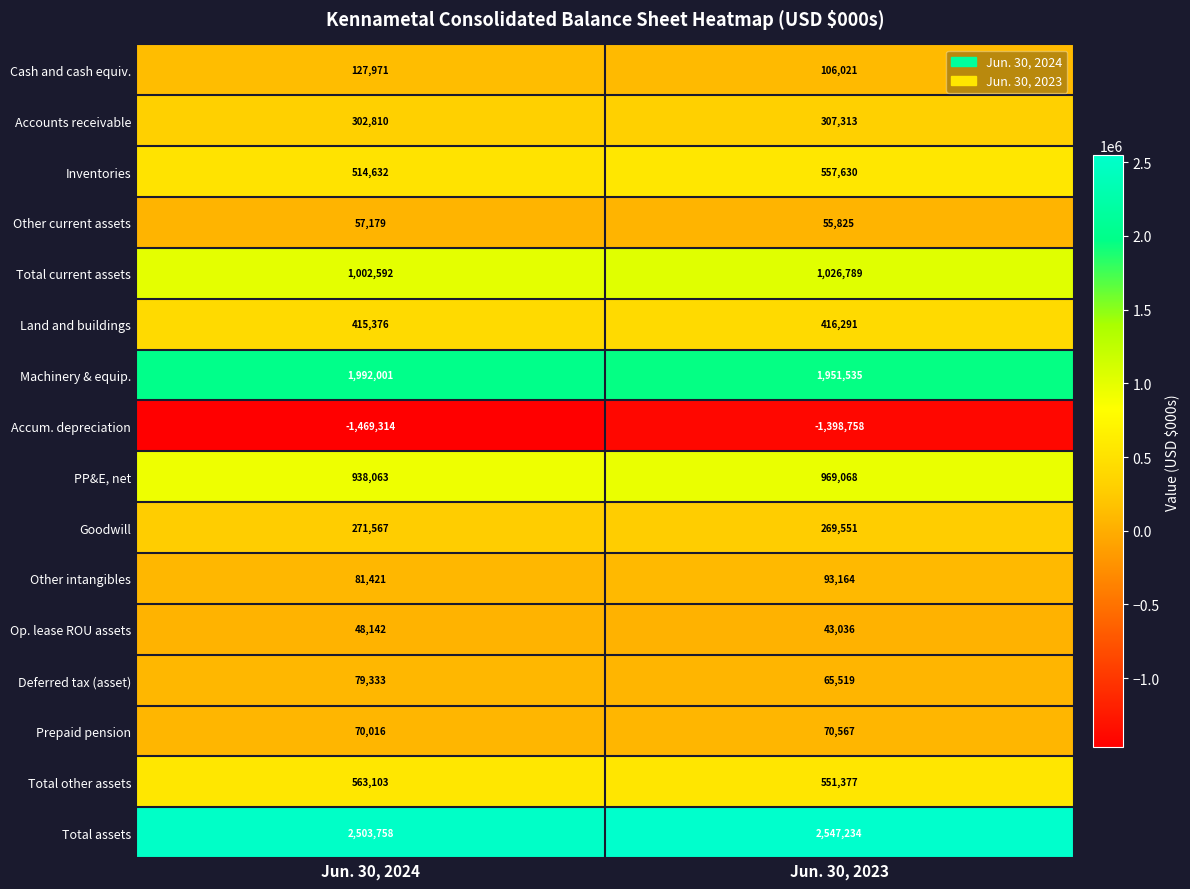

Which series changed the most between Jun. 30, 2024 and Jun. 30, 2023?

Accum. depreciation